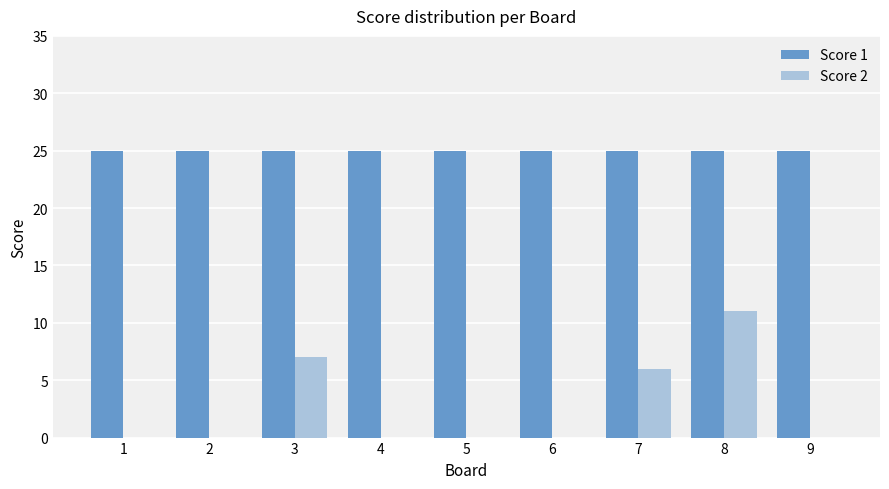

The value of Score 2 at 9 is 0. True or false?

True